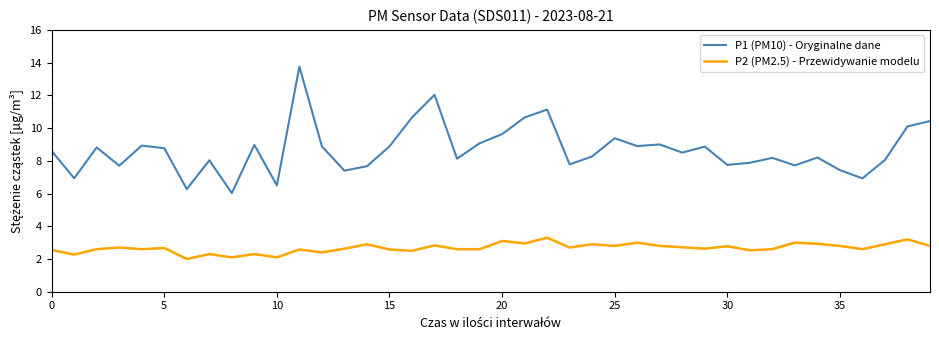

List the series in order of their overall mean, highest first.

P1 (PM10) - Oryginalne dane, P2 (PM2.5) - Przewidywanie modelu